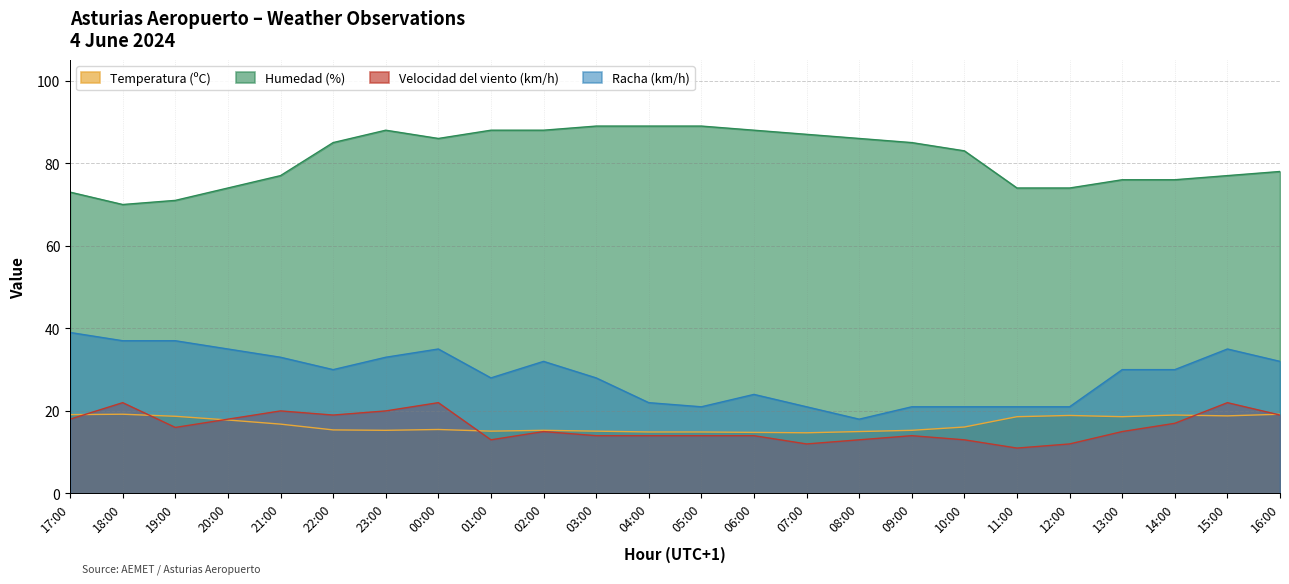

Which series has the largest total across all categories?

Humedad (%)